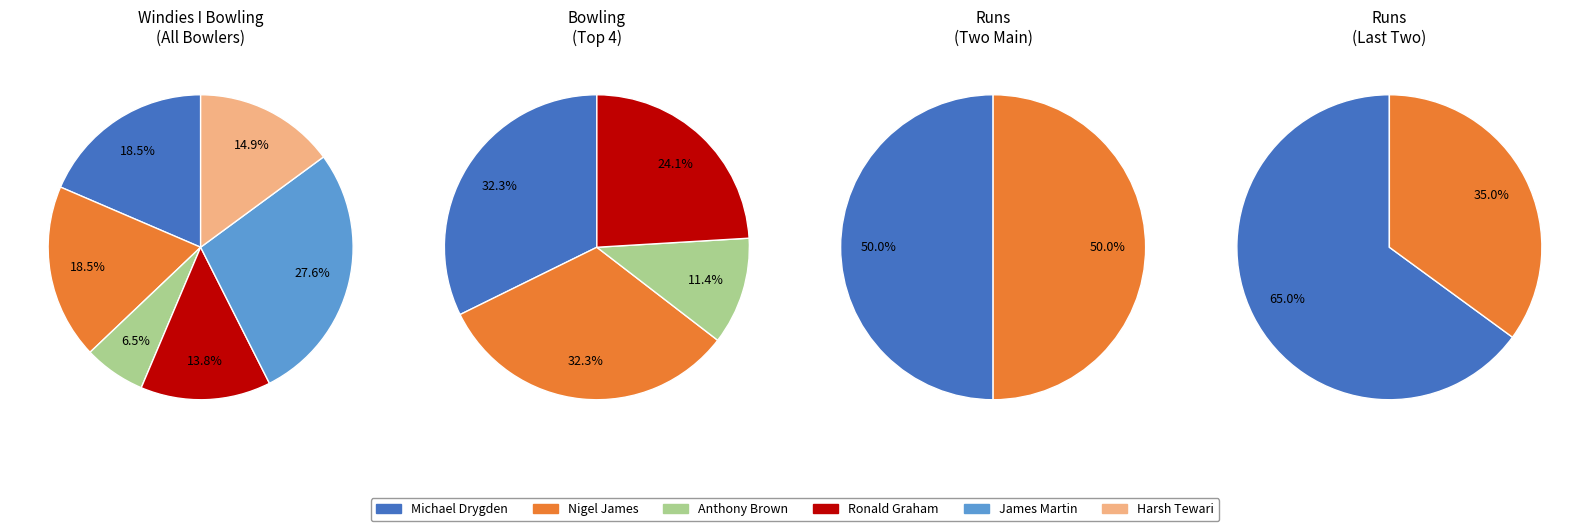

To the nearest percent, what is the difference between the largest and smallest slice percentages?

21%